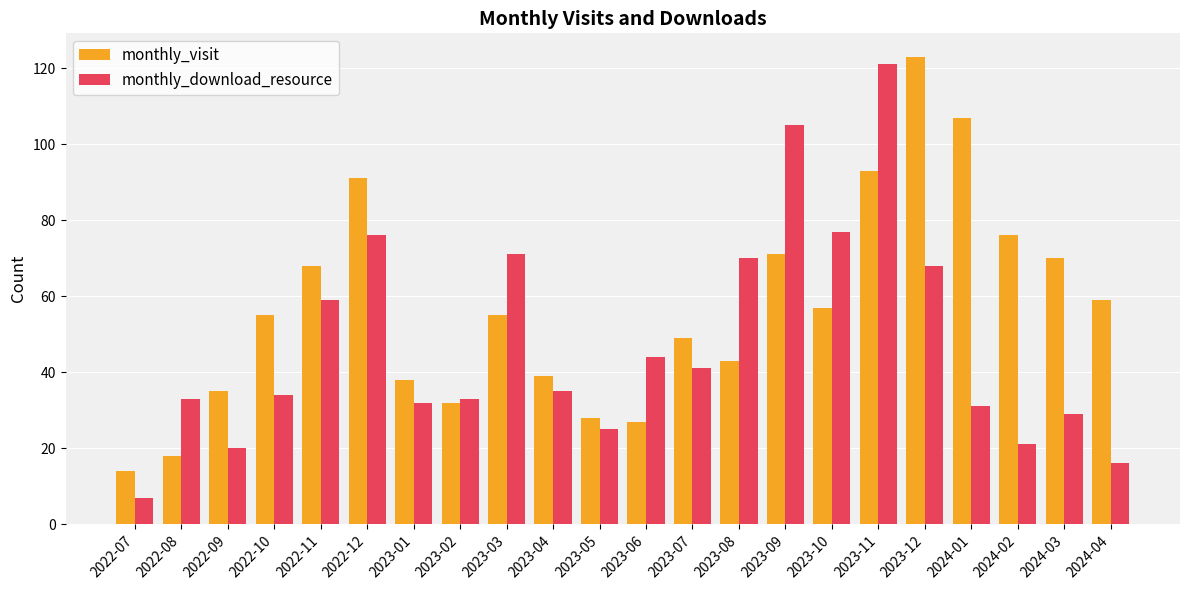

What is the label of the 2nd bar from the left?

2022-08